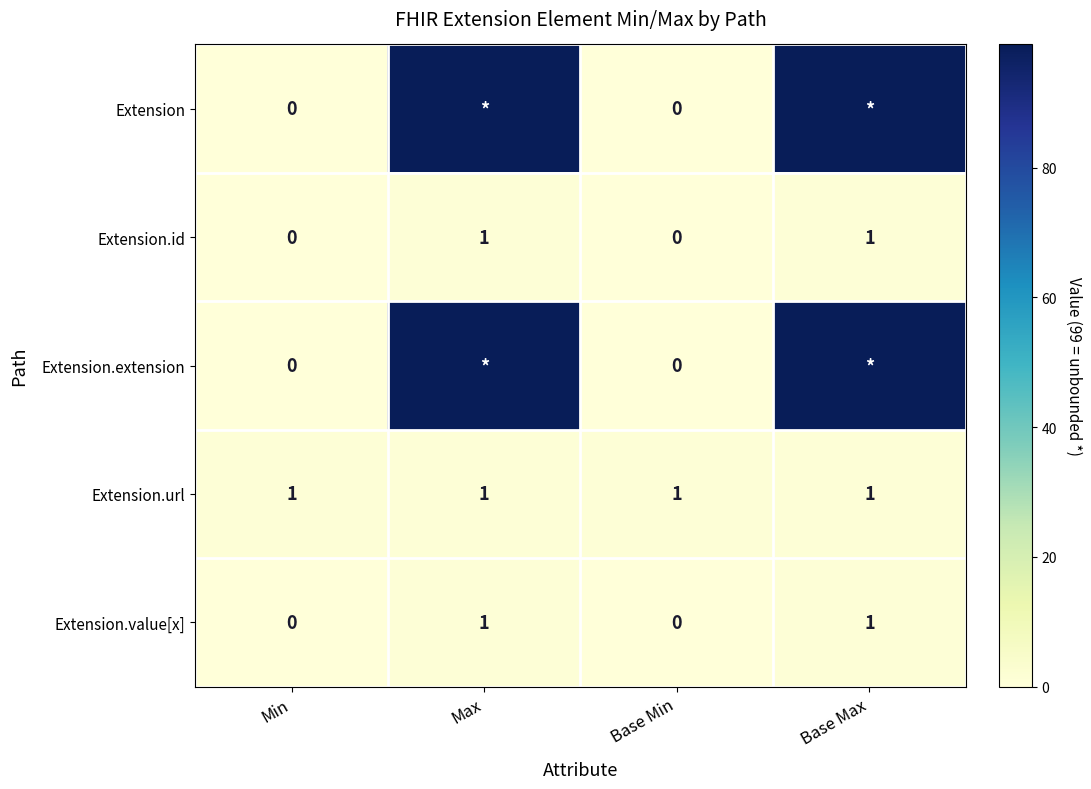

Is the value of Extension.url at Base Min greater than the value of Extension.value[x] at Base Min?

Yes